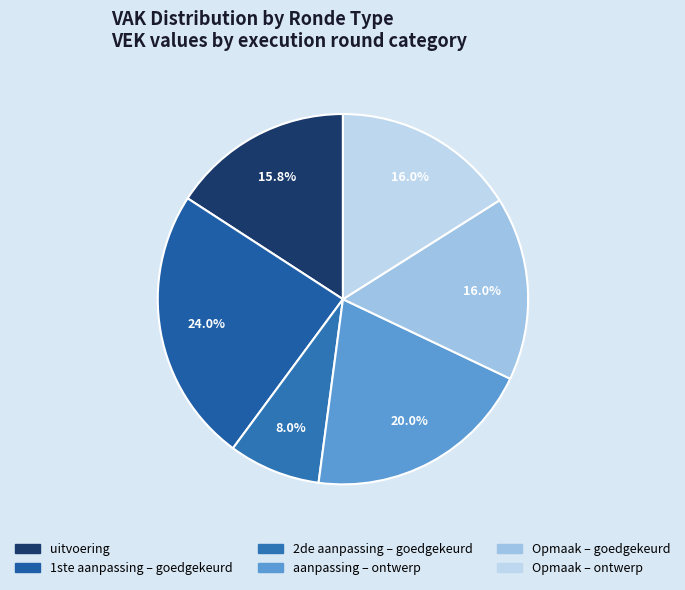

How many segments does this pie chart have?

6